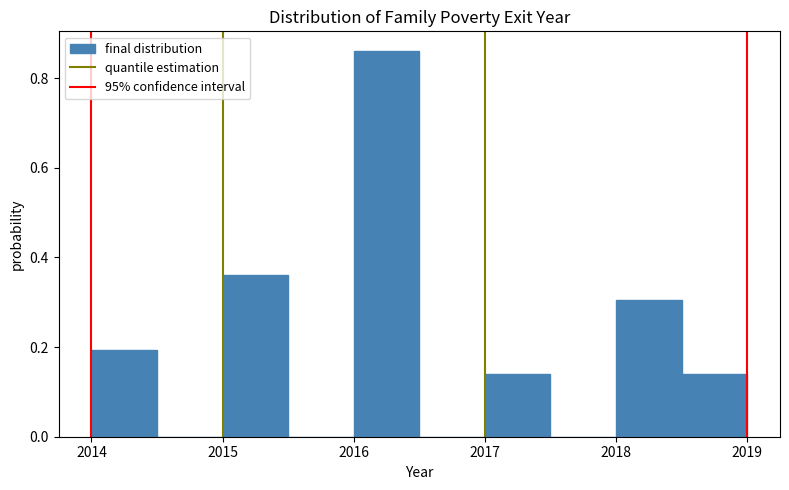

Over which range of the x-axis is the bar tallest?

2016.0 to 2016.5